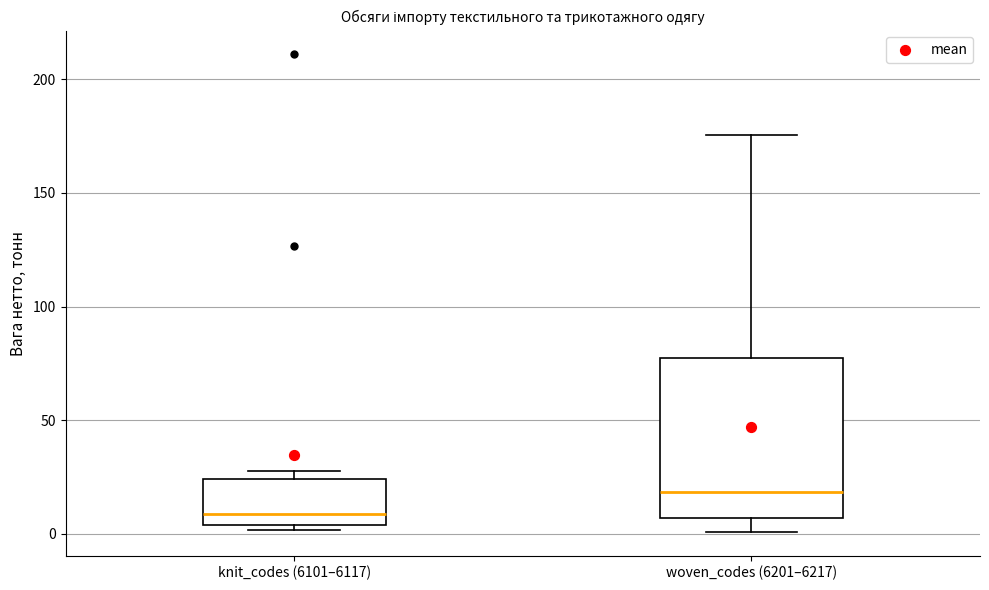

Where is the lower edge of the box for knit_codes (6101–6117) on the y-axis? The values are not printed on the chart, so give them approximately, as read against the axis.

5